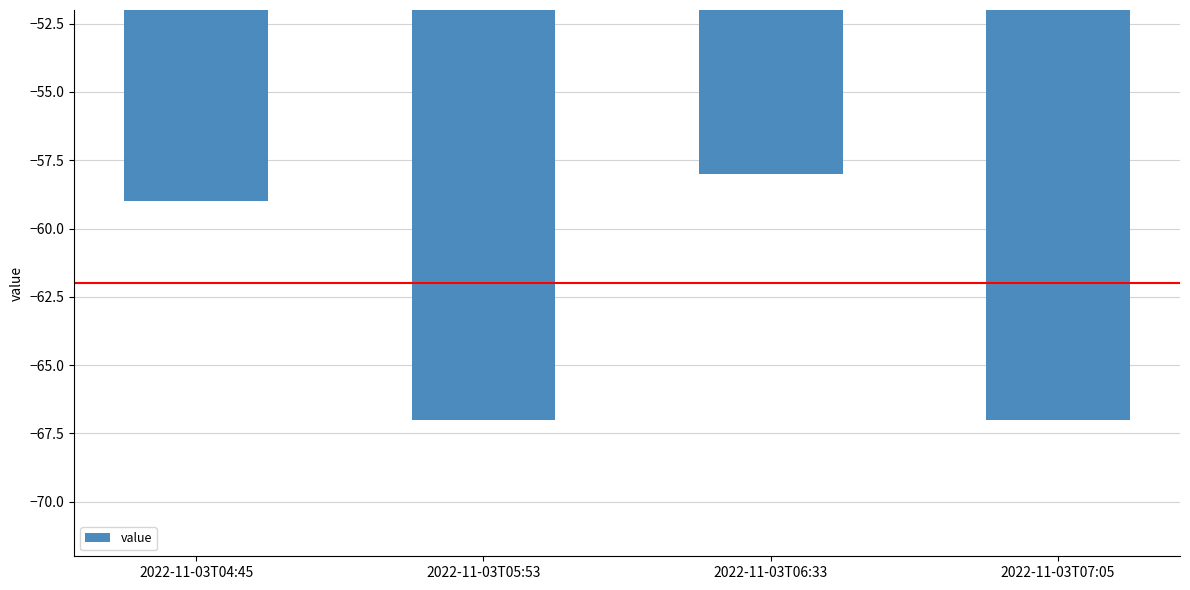

What is the difference between the second highest and minimum values?

8